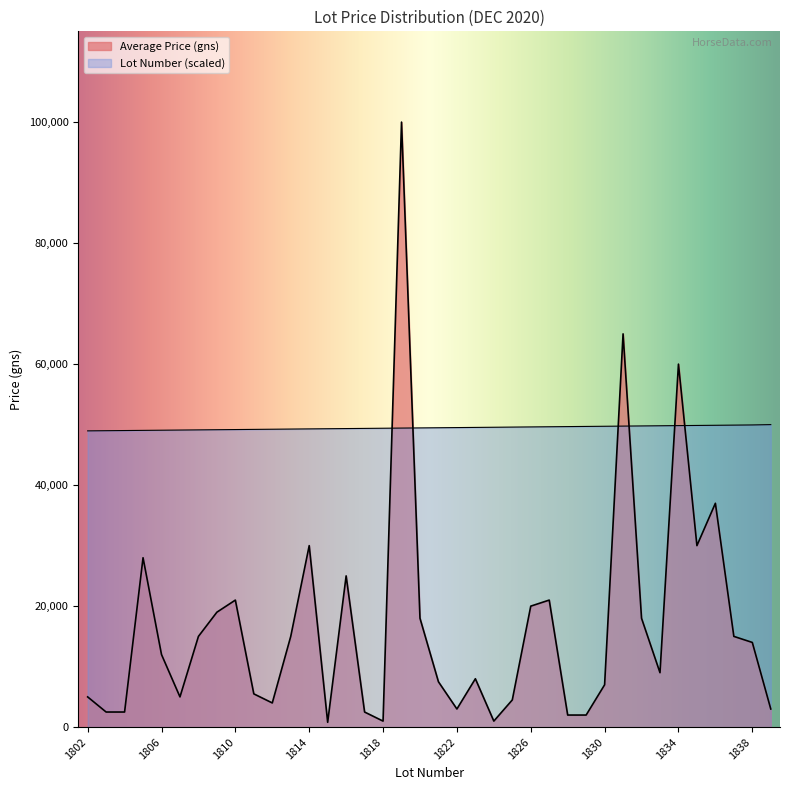

What is the average value of the Average Price (gns) series?

16810.5